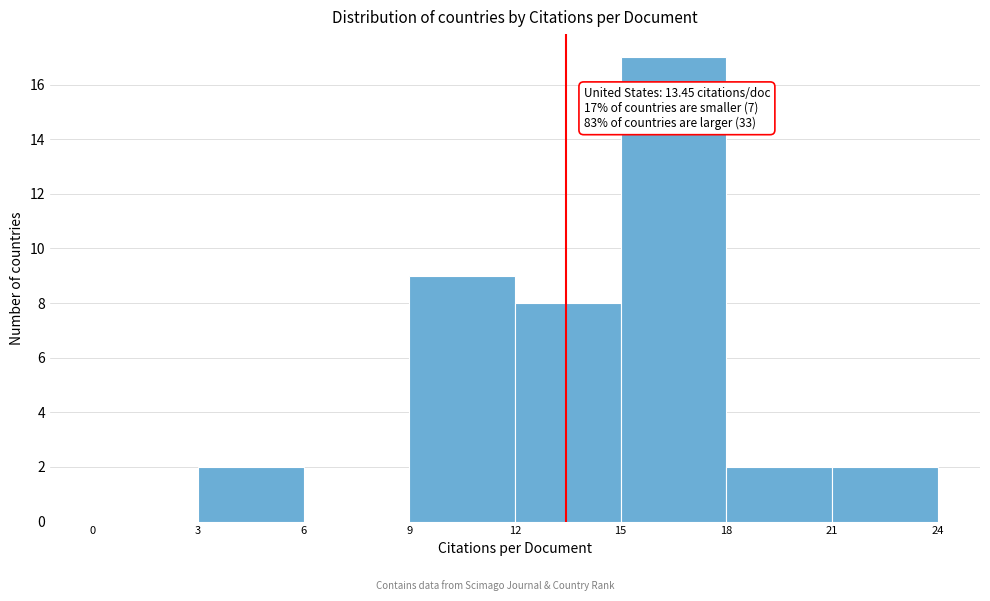

Which range on the x-axis has the tallest bar?

15 to 18